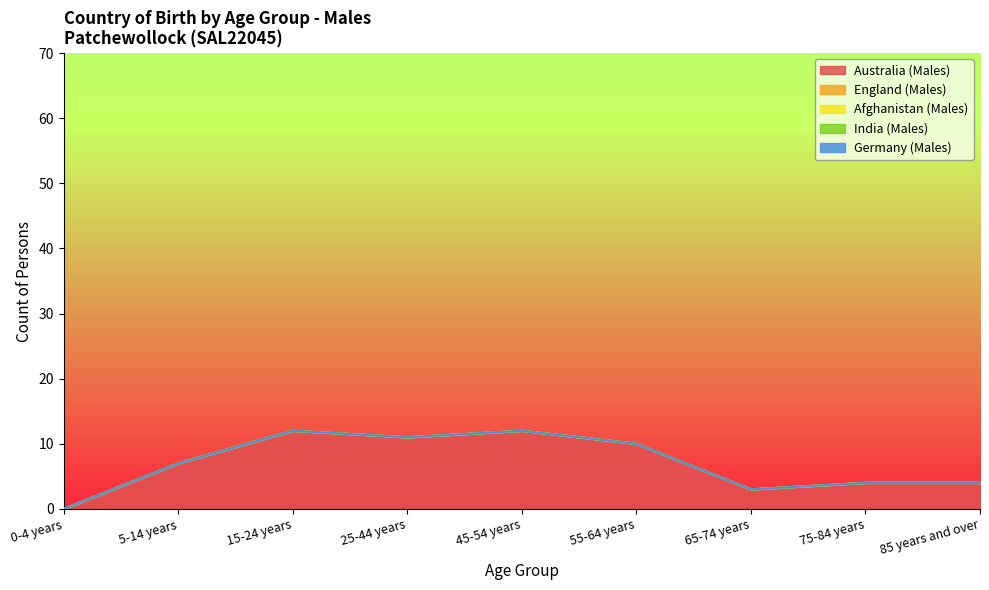

What is the total value across all series at 75-84 years?

4